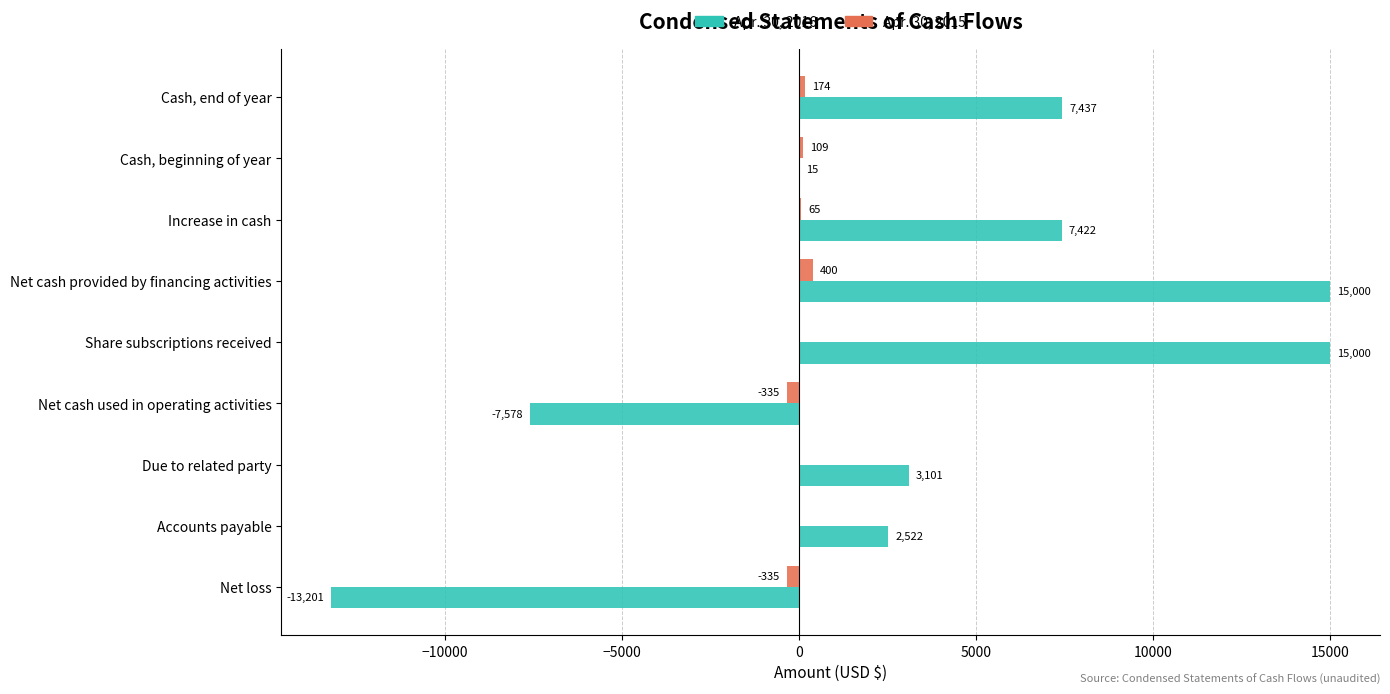

What are all the series names shown in the legend?

Apr. 30, 2016, Apr. 30, 2015